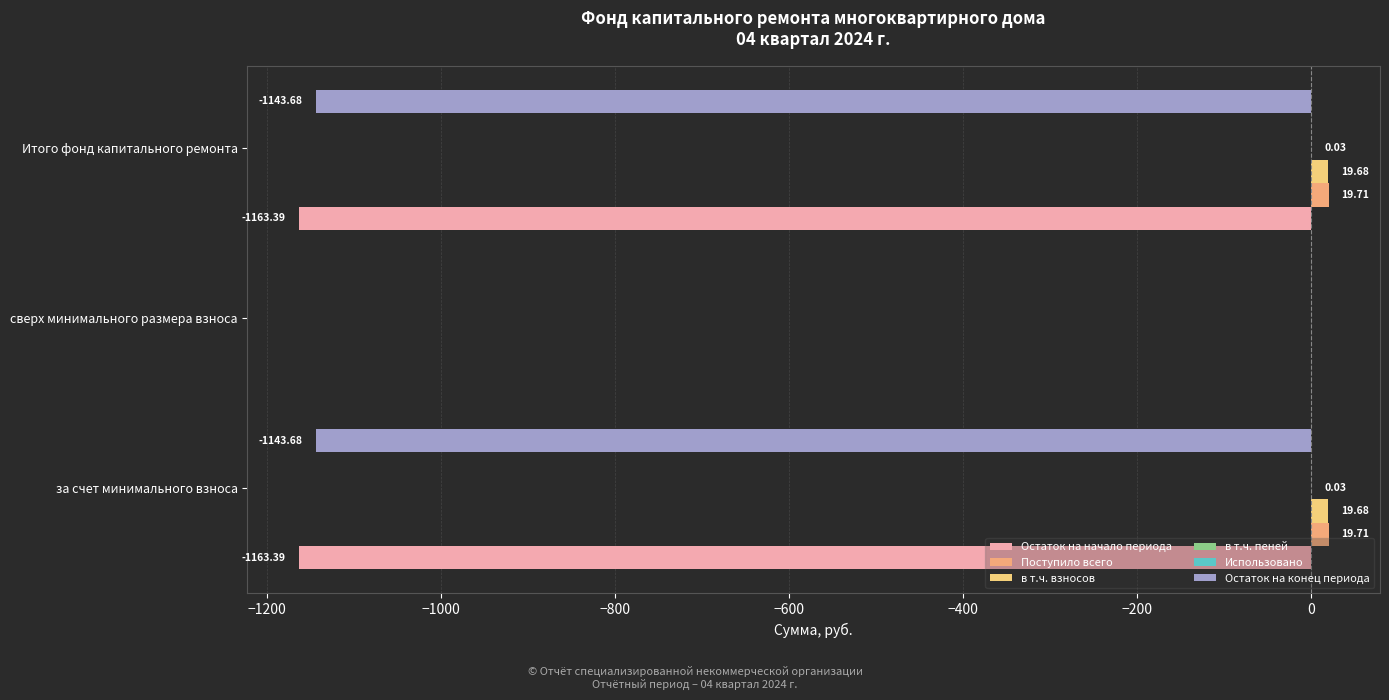

How many series are shown in this chart?

5